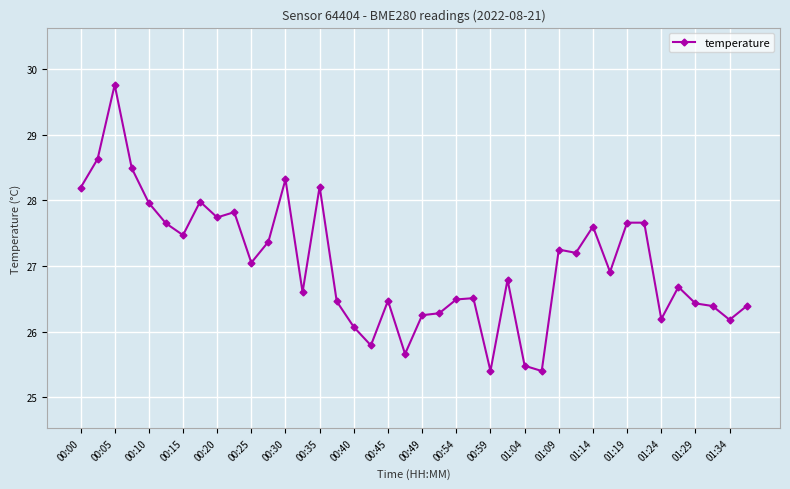

True or false: there are more than 1 points higher than both neighbors.

True